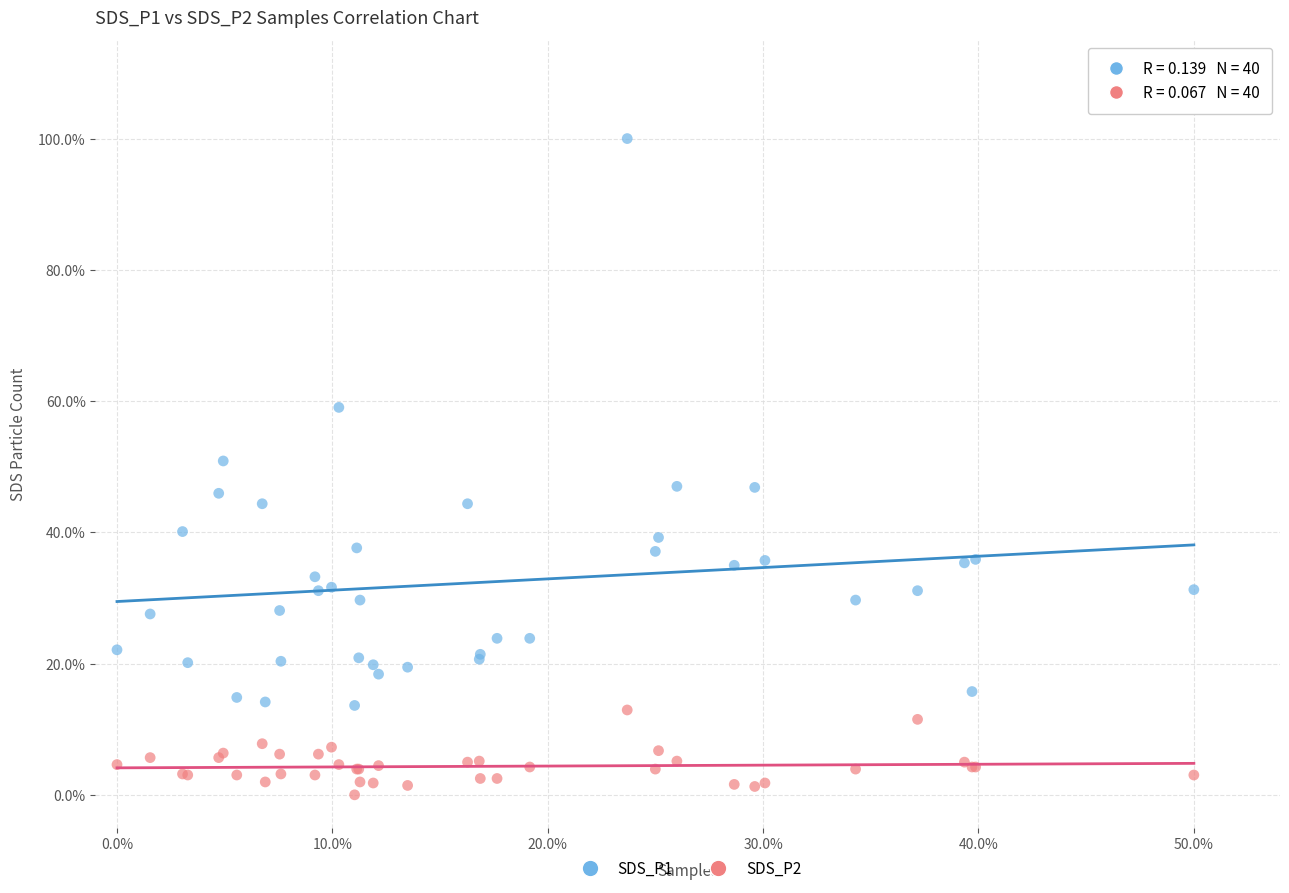

Which series reaches the maximum Y coordinate?

SDS_P1